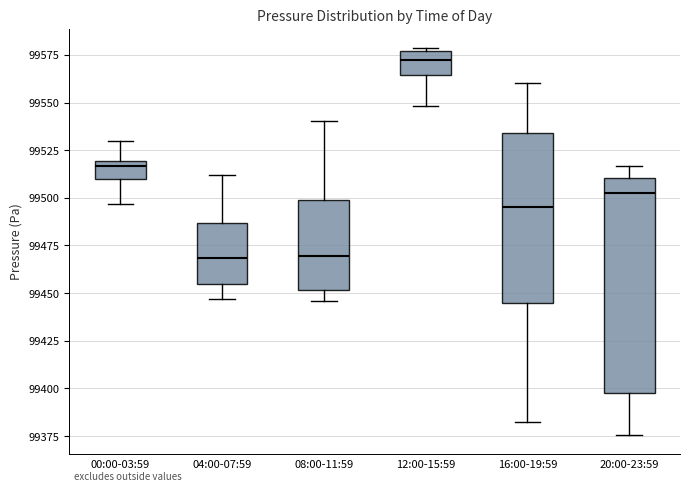

Reading left to right, read every box against the y-axis: the position of its median line, the range the box covers, and the ends of its whiskers. The values are not printed on the chart, so give them approximately, as read against the axis.

00:00-03:59: median 99515, box 99510 to 99520, whiskers 99495 to 99530
04:00-07:59: median 99470, box 99455 to 99485, whiskers 99445 to 99510
08:00-11:59: median 99470, box 99450 to 99500, whiskers 99445 to 99540
12:00-15:59: median 99570, box 99565 to 99575, whiskers 99550 to 99580
16:00-19:59: median 99495, box 99445 to 99535, whiskers 99385 to 99560
20:00-23:59: median 99505, box 99400 to 99510, whiskers 99375 to 99515